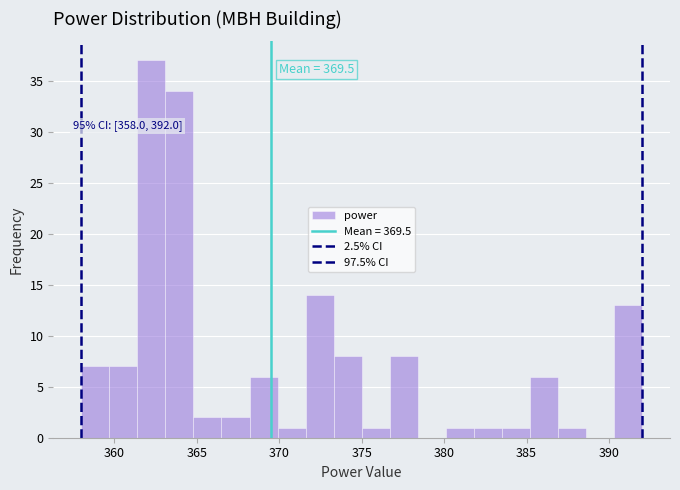

Read against the x-axis, roughly where is the centre of the tallest bar?

362.5